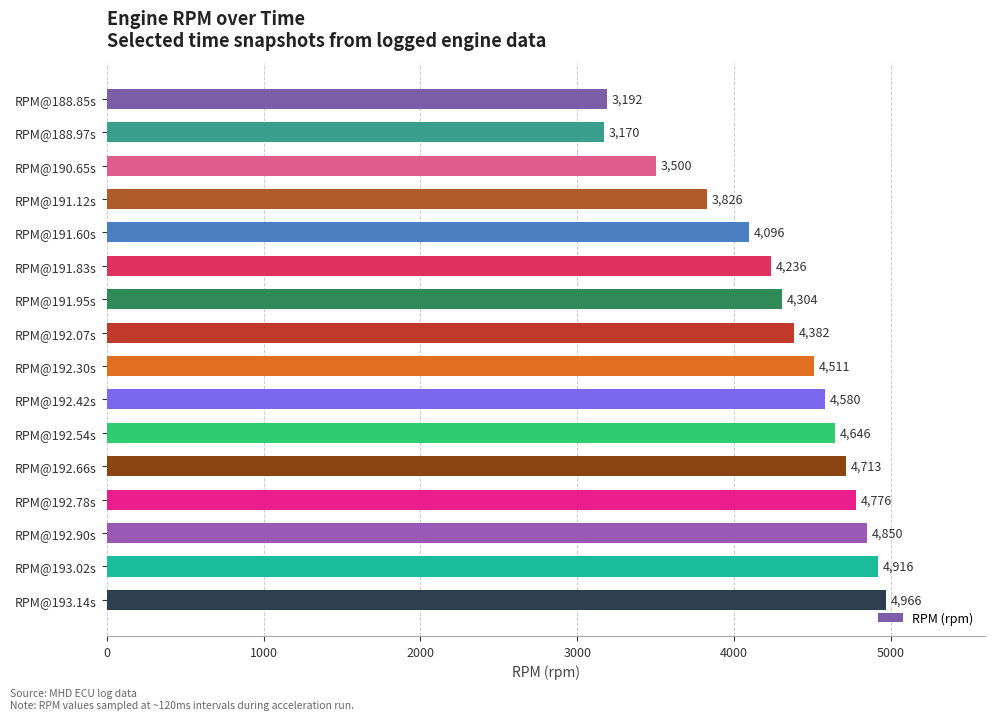

Which has a higher value, RPM@191.60s or RPM@191.12s?

RPM@191.60s